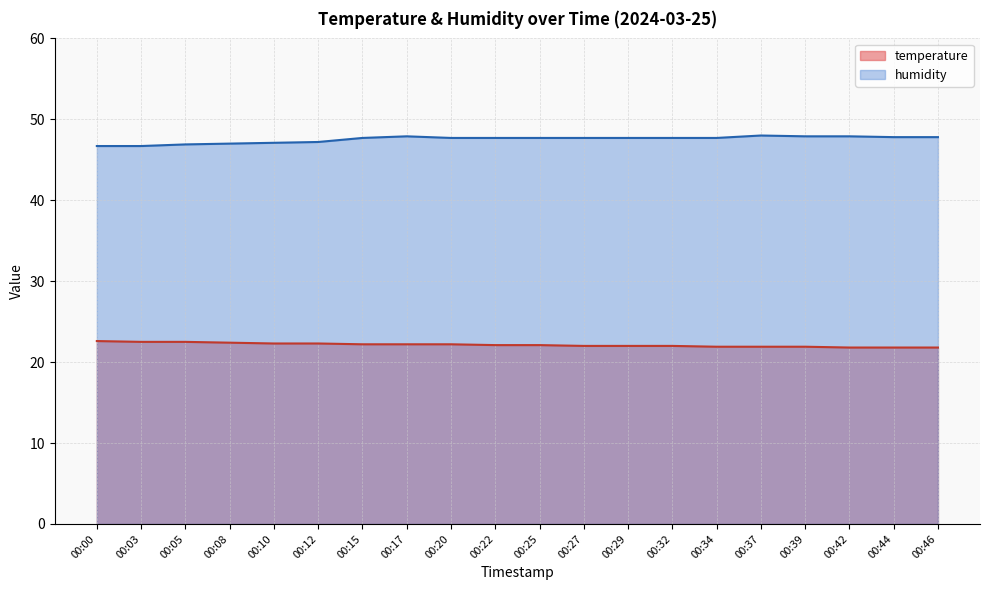

True or false: humidity and temperature cross at least once.

False